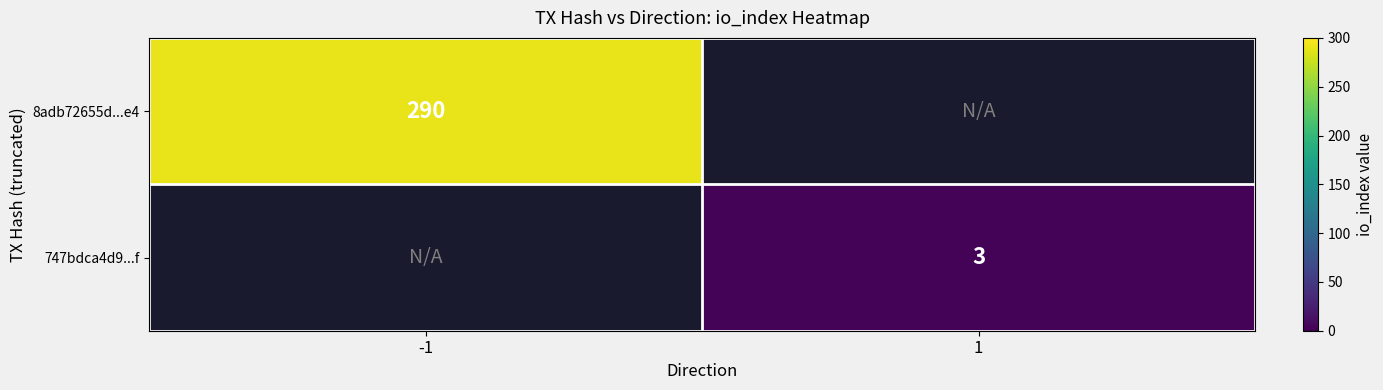

The 8adb72655d...e4 series shows 62 at -1. True or false?

False